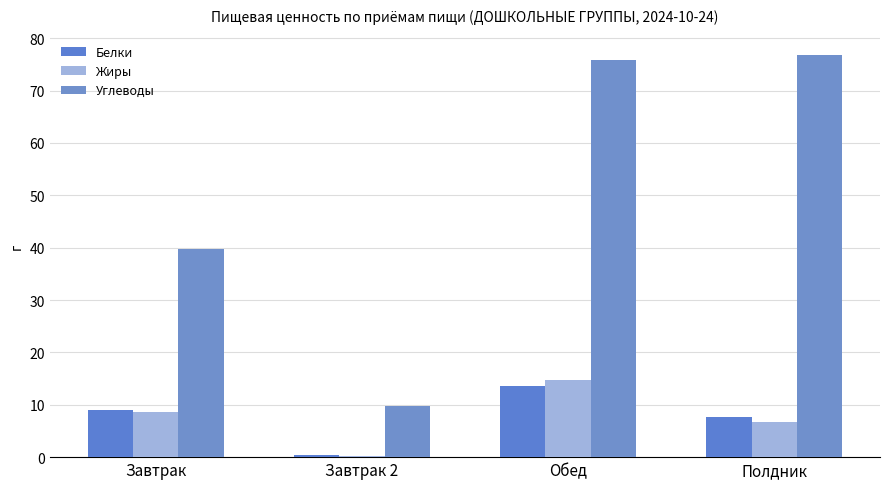

What are all the series names shown in the legend?

Белки, Жиры, Углеводы